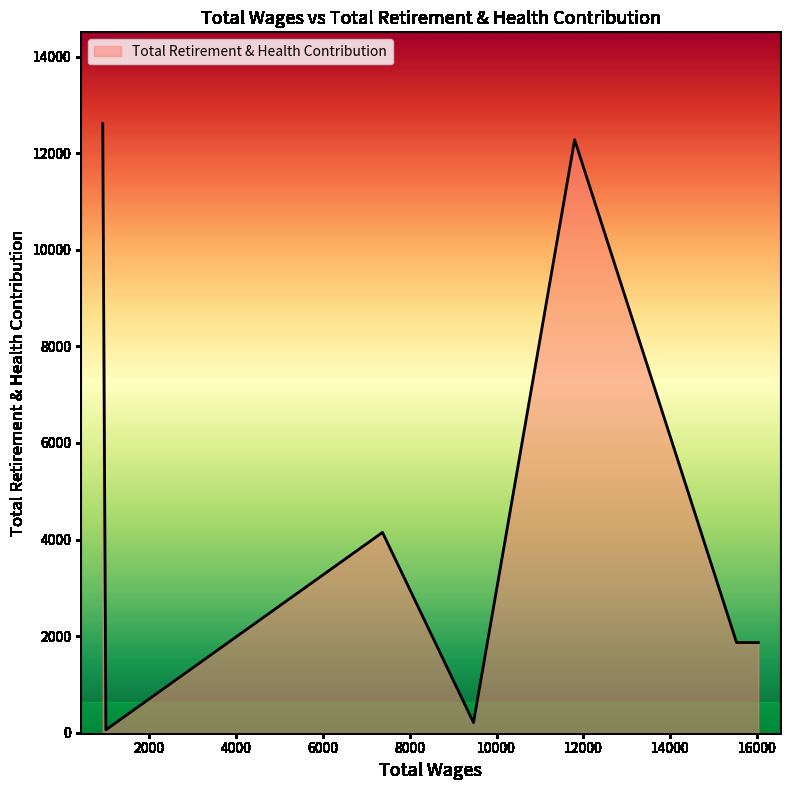

How many categories are shown in the chart?

7